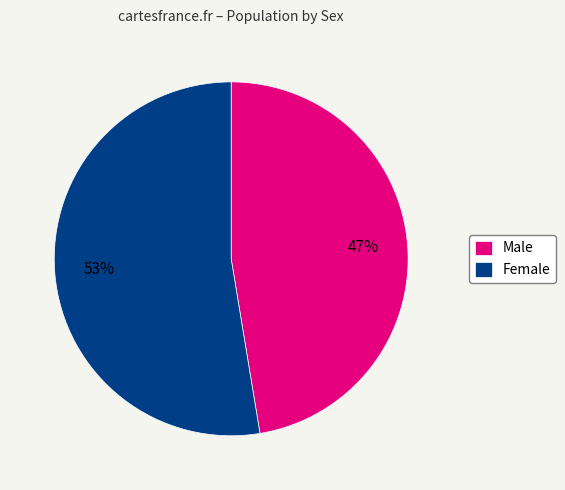

What percentage is the Male slice, to the nearest percent?

47%